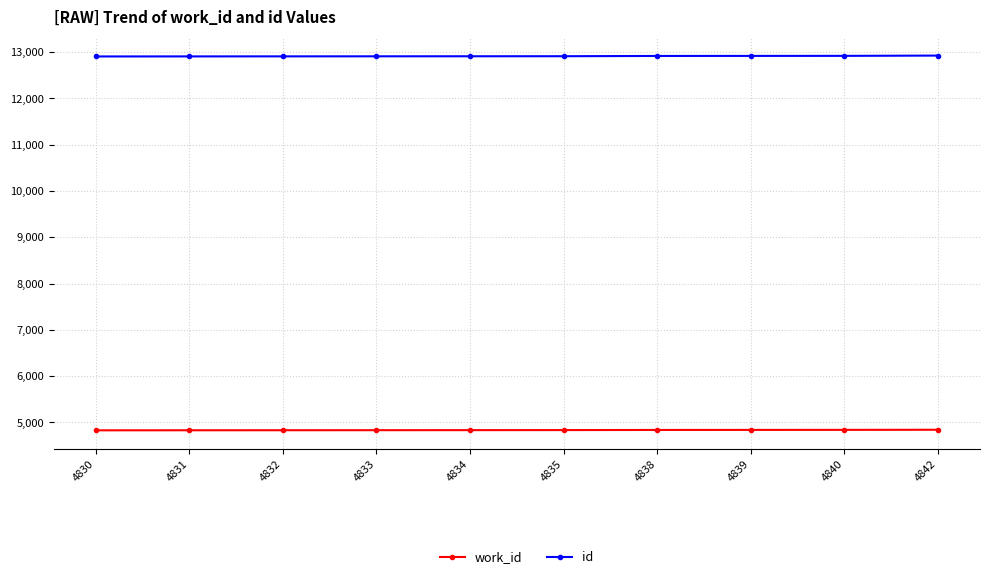

What is the greatest value displayed?

12926